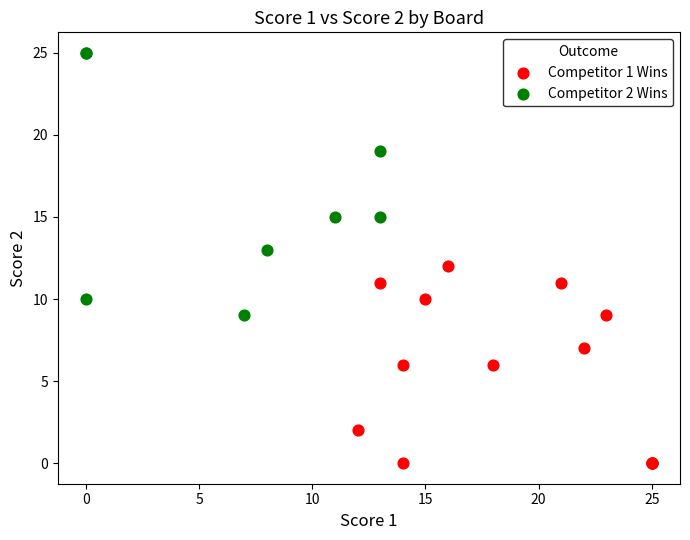

Which series contains the highest Y value?

Competitor 2 Wins